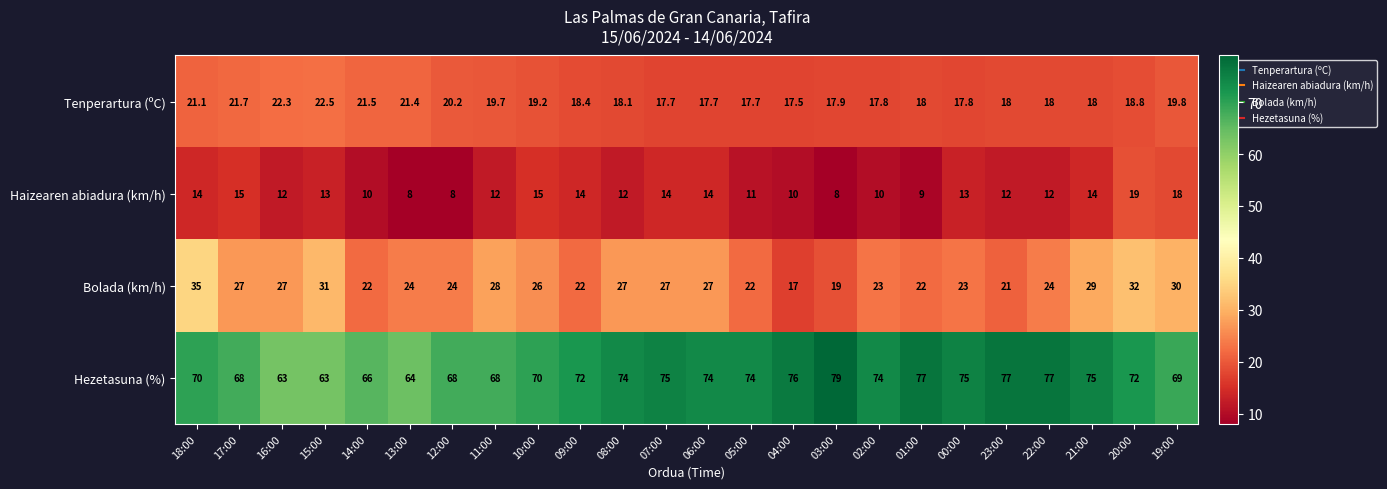

The Bolada (km/h) series shows 9.2 at 06:00. True or false?

False